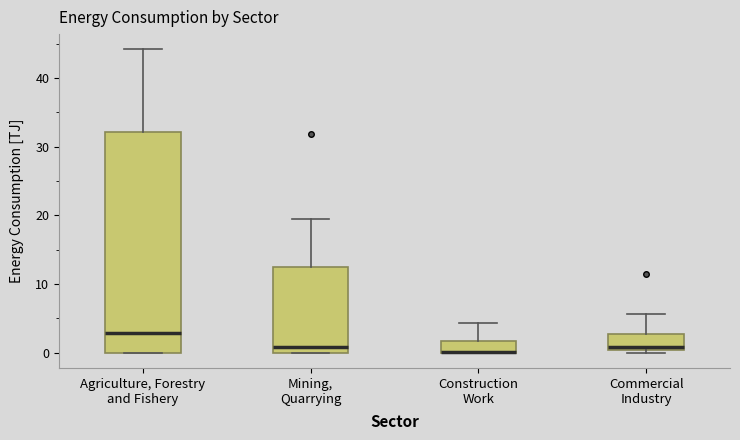

Reading left to right, read every box against the y-axis: the position of its median line, the range the box covers, and the ends of its whiskers. The values are not printed on the chart, so give them approximately, as read against the axis.

Agriculture, Forestry and Fishery: median 3, box 0 to 32, whiskers 0 to 44
Mining, Quarrying: median 1, box 0 to 12, whiskers 0 to 20
Construction Work: median 0 (drawn on the box's lower edge), box 0 to 2, whiskers 0 to 4
Commercial Industry: median 1, box 0 to 3, whiskers 0 (just below the box's lower edge) to 6